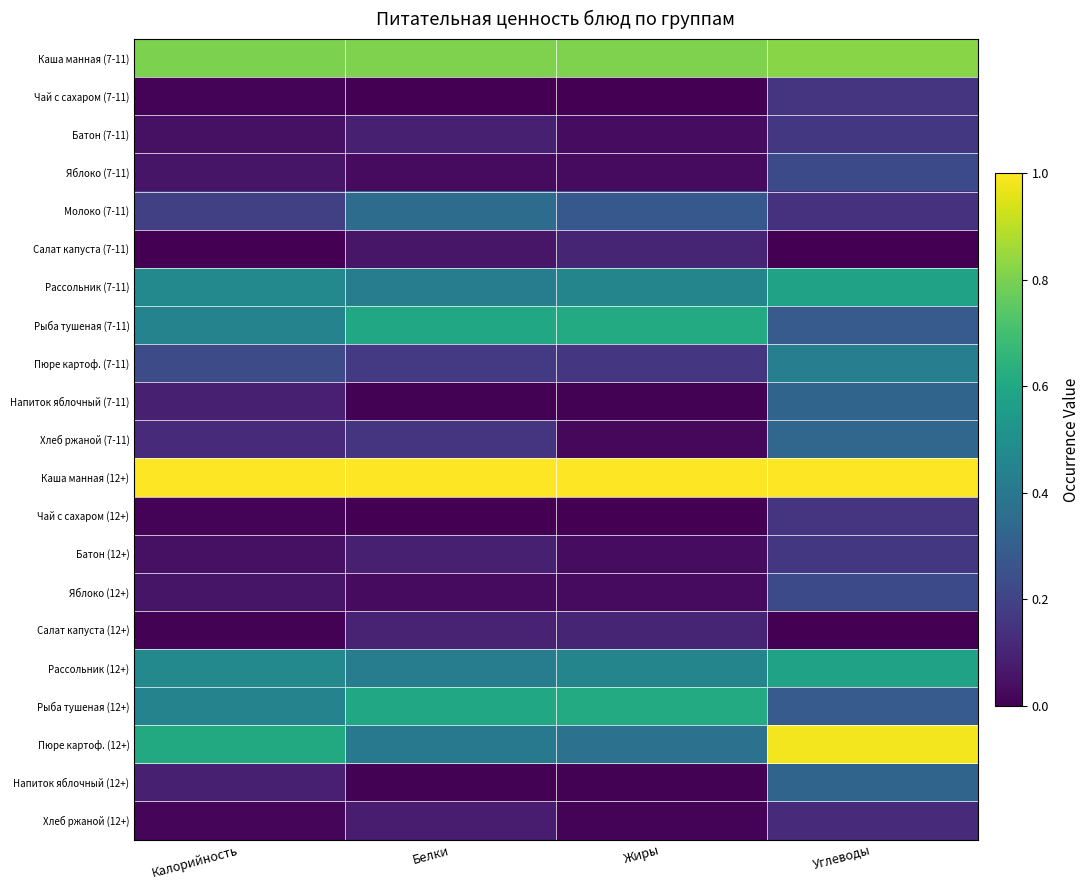

At which category is the sum across all series the highest?

Углеводы